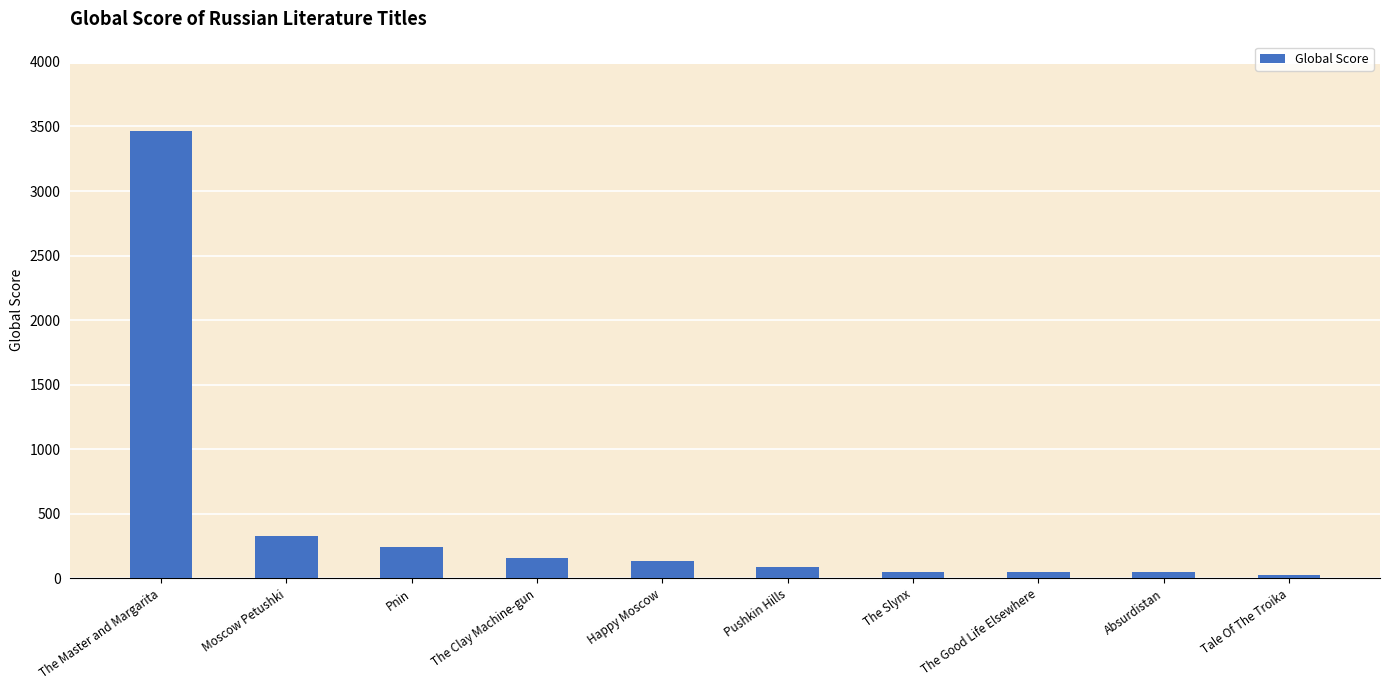

At which label is the value closest to 1745?

Moscow Petushki